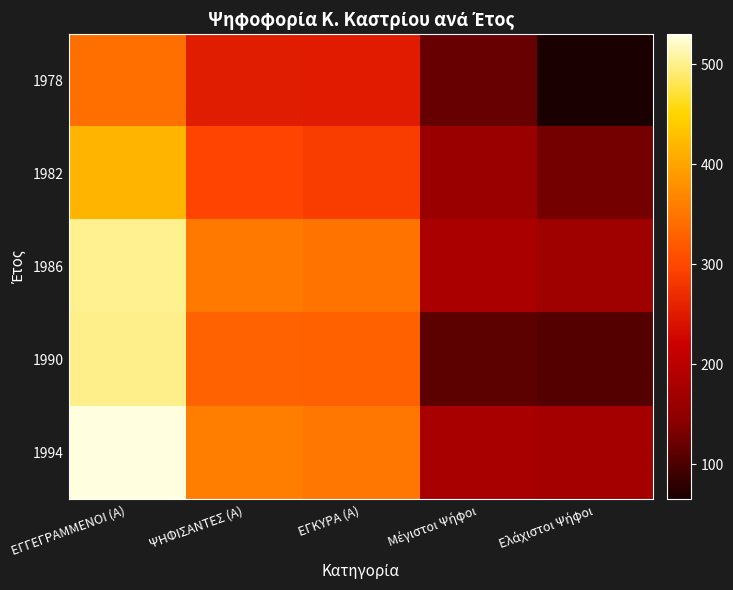

Reading left to right, transcribe all the data shown in this chart.

1978: ΕΓΓΕΓΡΑΜΜΕΝΟΙ (Α)=343	ΨΗΦΙΣΑΝΤΕΣ (Α)=253	ΕΓΚΥΡΑ (Α)=252	Μέγιστοι Ψήφοι=119	Ελάχιστοι Ψήφοι=65
1982: ΕΓΓΕΓΡΑΜΜΕΝΟΙ (Α)=416	ΨΗΦΙΣΑΝΤΕΣ (Α)=296	ΕΓΚΥΡΑ (Α)=290	Μέγιστοι Ψήφοι=163	Ελάχιστοι Ψήφοι=127
1986: ΕΓΓΕΓΡΑΜΜΕΝΟΙ (Α)=501	ΨΗΦΙΣΑΝΤΕΣ (Α)=355	ΕΓΚΥΡΑ (Α)=350	Μέγιστοι Ψήφοι=182	Ελάχιστοι Ψήφοι=168
1990: ΕΓΓΕΓΡΑΜΜΕΝΟΙ (Α)=500	ΨΗΦΙΣΑΝΤΕΣ (Α)=330	ΕΓΚΥΡΑ (Α)=328	Μέγιστοι Ψήφοι=112	Ελάχιστοι Ψήφοι=105
1994: ΕΓΓΕΓΡΑΜΜΕΝΟΙ (Α)=530	ΨΗΦΙΣΑΝΤΕΣ (Α)=361	ΕΓΚΥΡΑ (Α)=352	Μέγιστοι Ψήφοι=179	Ελάχιστοι Ψήφοι=173